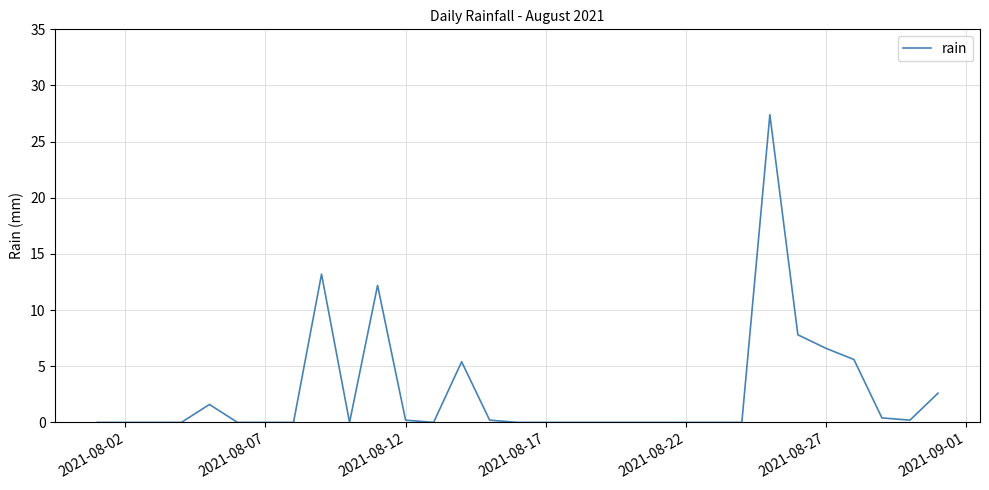

How many distinct data groups are displayed?

1